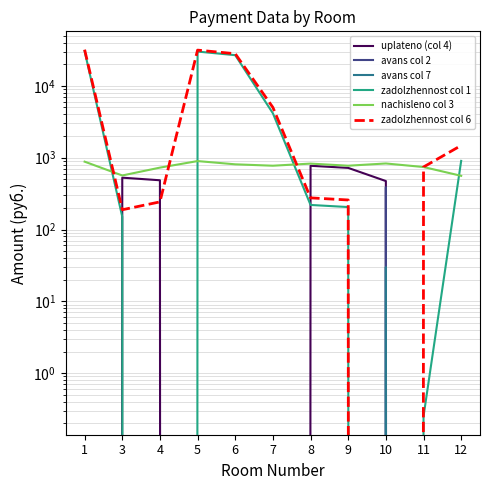

What is the greatest value displayed?

31922.2